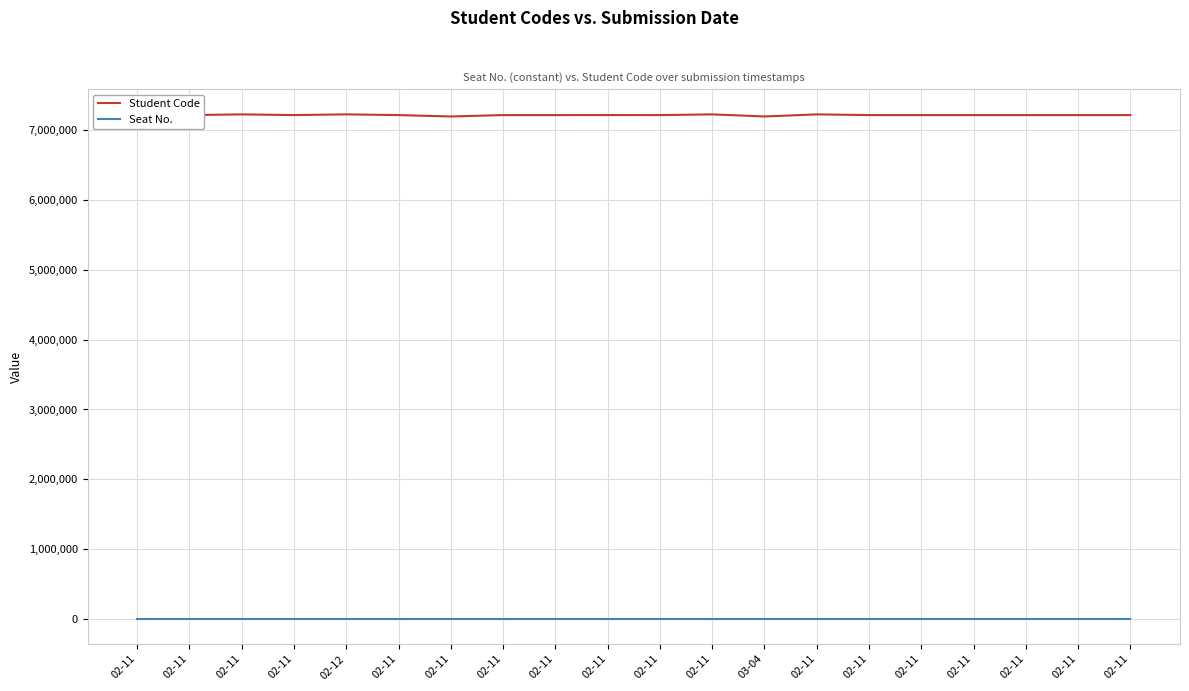

In Student Code, how many points are higher than both neighbors (excluding endpoints)?

8